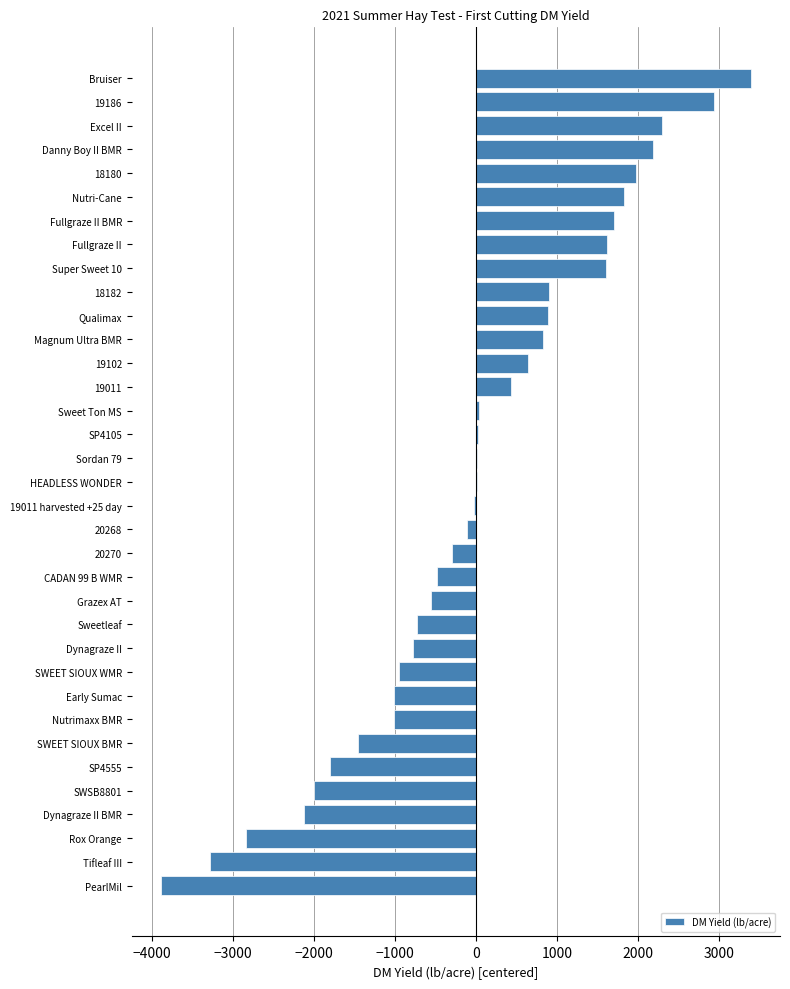

Which label corresponds to the largest value in the chart?

Bruiser